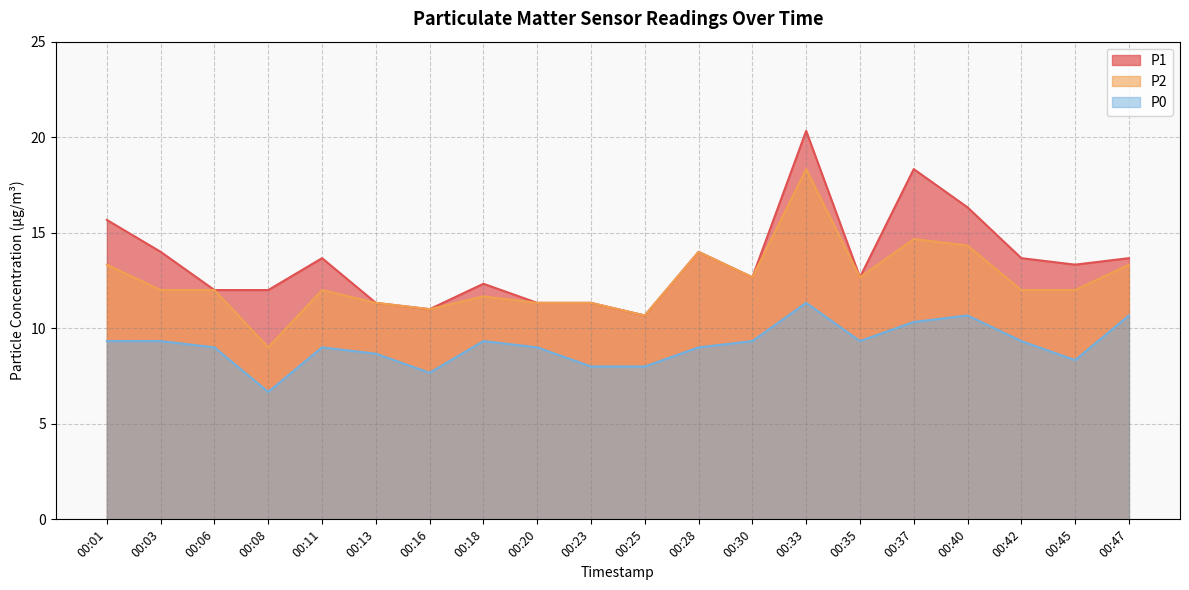

In P0, how many points are higher than both neighbors (excluding endpoints)?

4